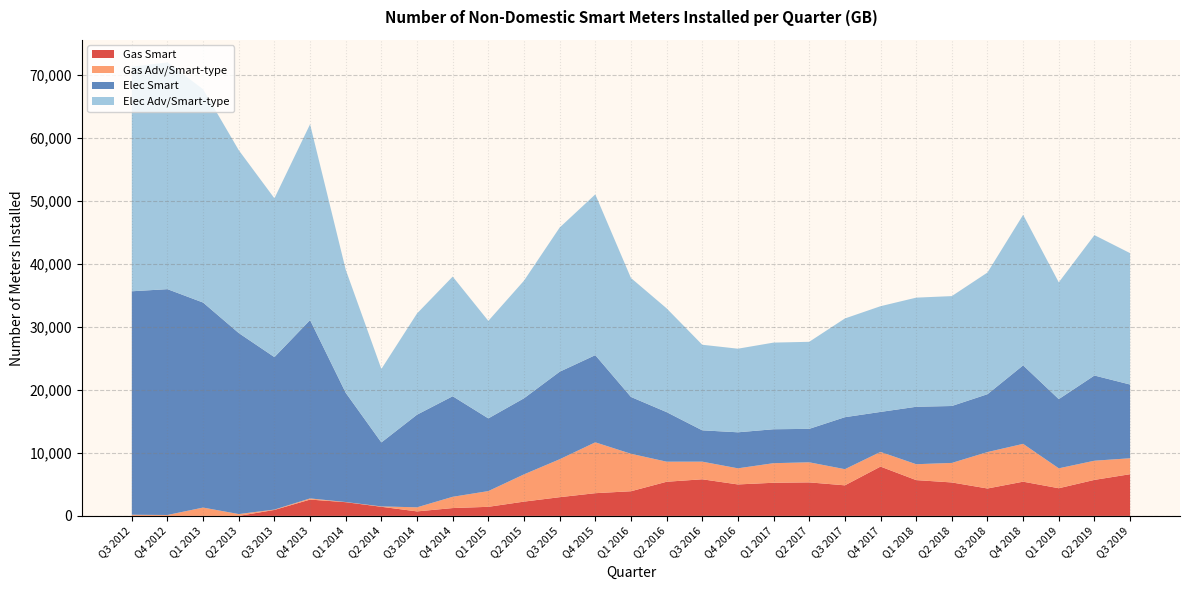

True or false: Gas Smart has a value of 714 at Q3 2014.

True